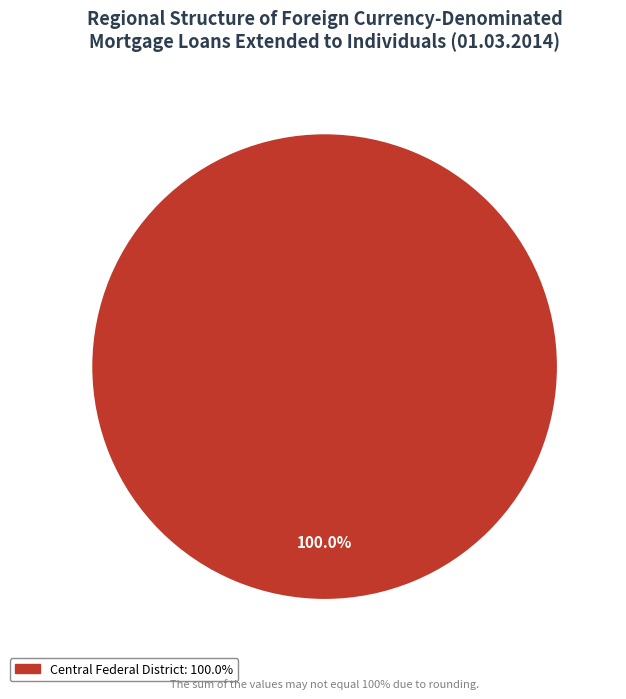

Is there a majority slice in this chart?

Yes